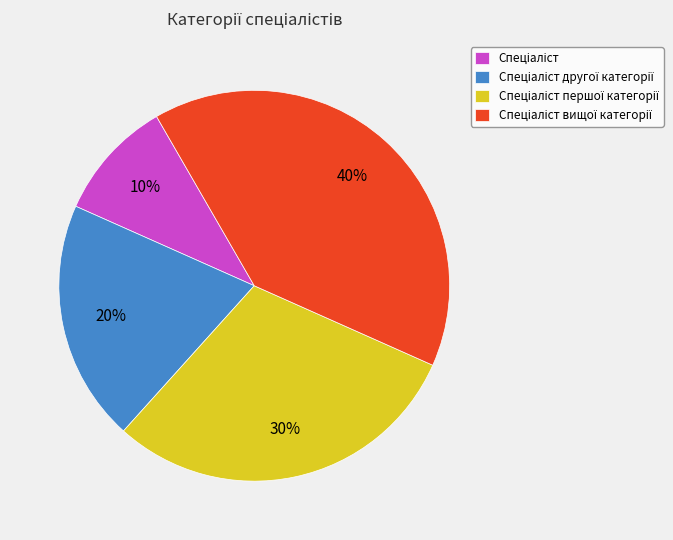

Is there any slice that represents more than half of the pie?

No